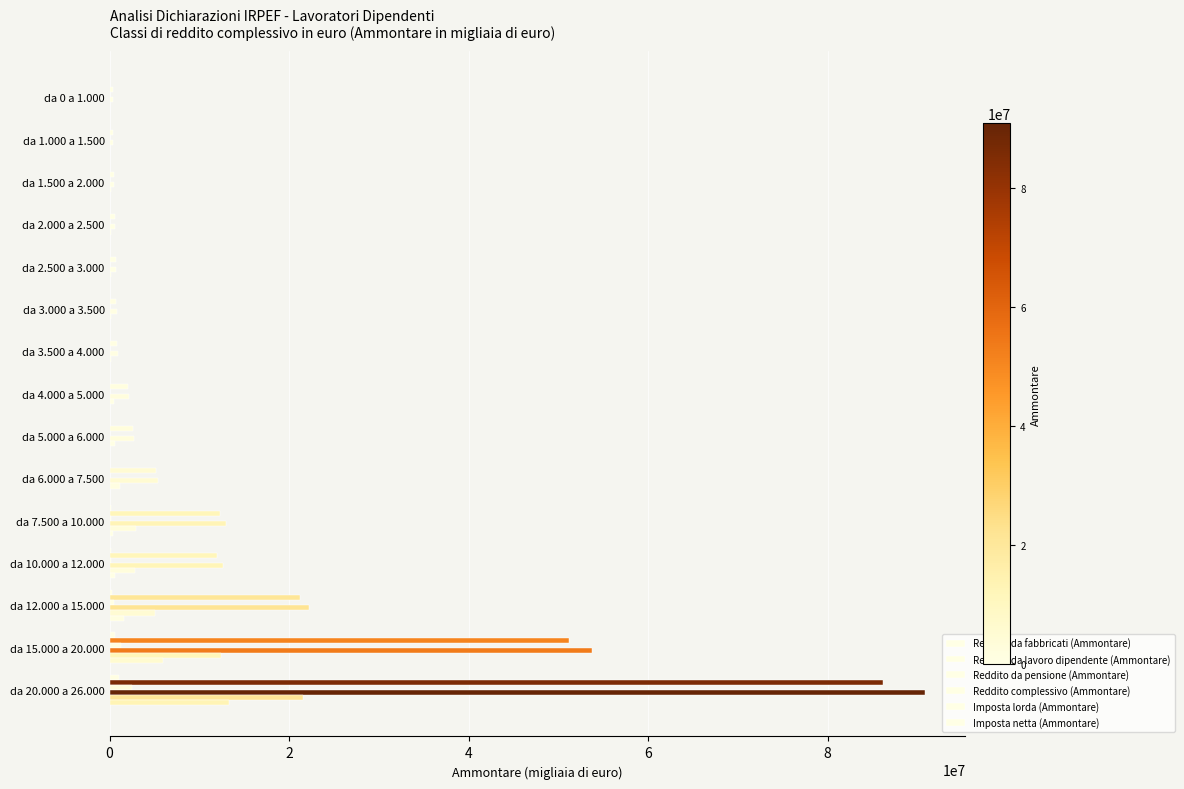

How many series are shown in this chart?

6